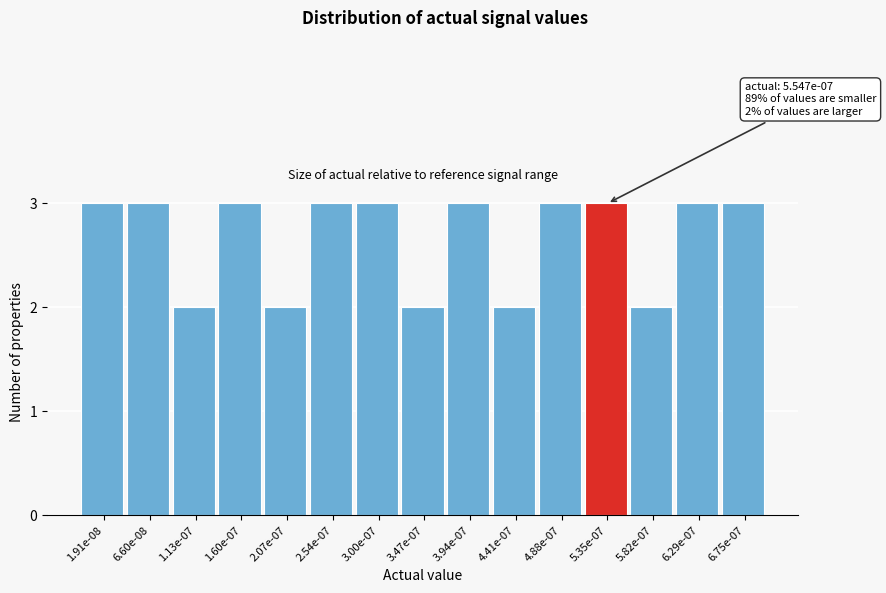

Reading left to right, list all the values displayed in this chart.

3	3	2	3	2	3	3	2	3	2	3	3	2	3	3